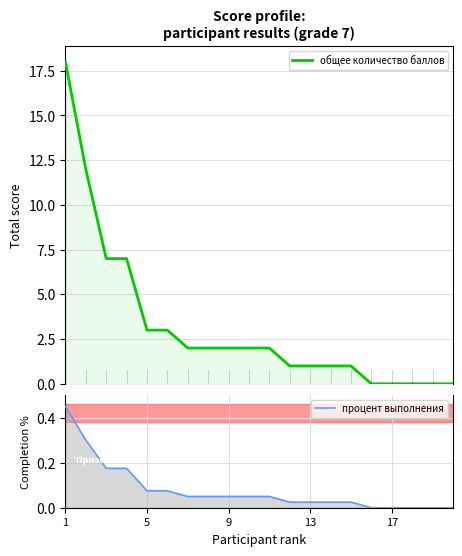

List the series in order of their overall mean, highest first.

общее количество баллов, процент выполнения